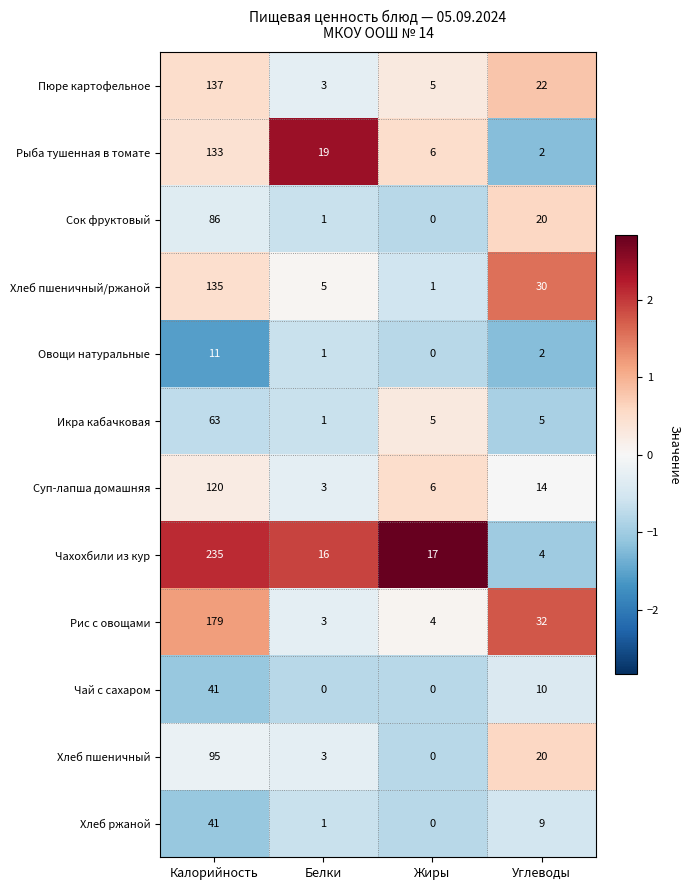

What is the difference between the Хлеб пшеничный/ржаной values at Углеводы and Жиры?

29